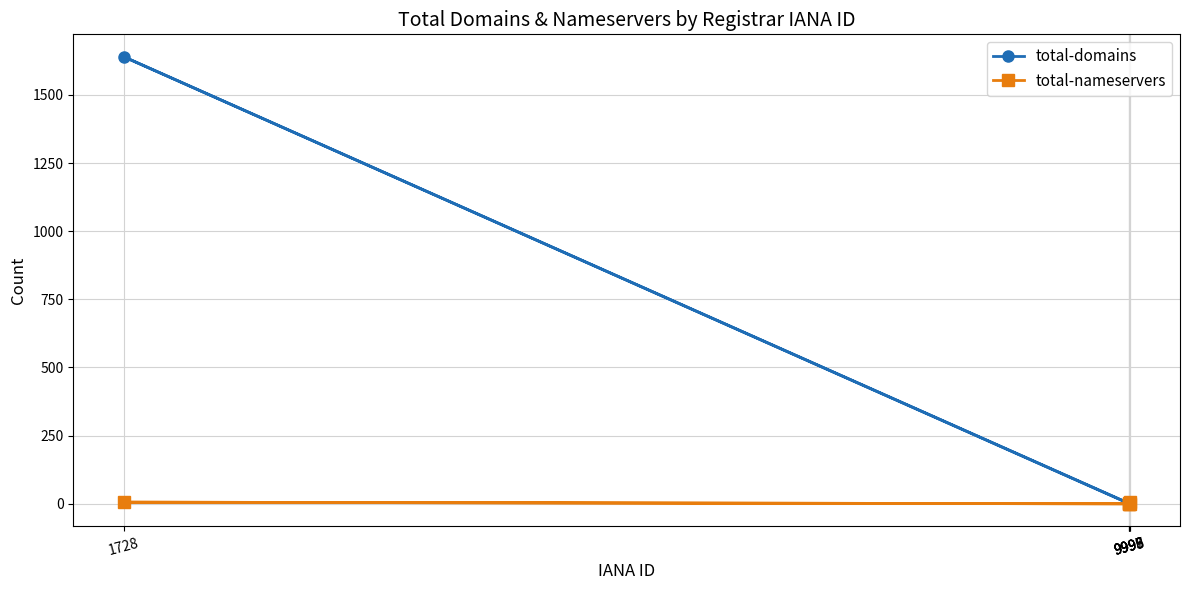

True or false: total-domains and total-nameservers intersect in this chart.

False